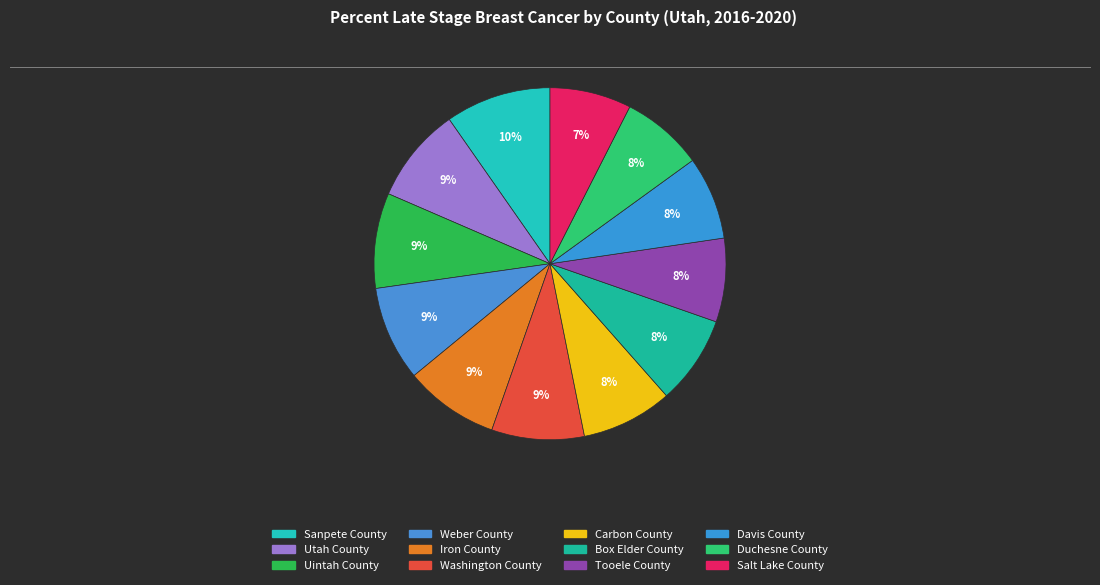

Count the number of slices in the pie.

12